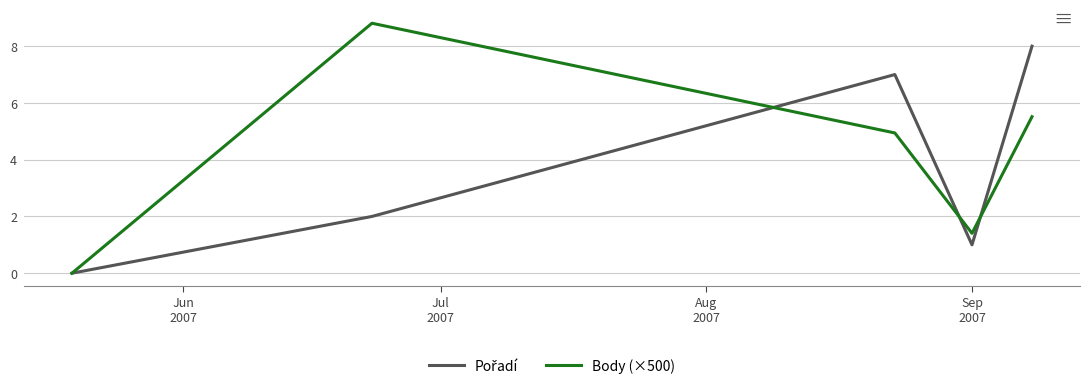

Which series has the widest spread of values?

Body (×500)